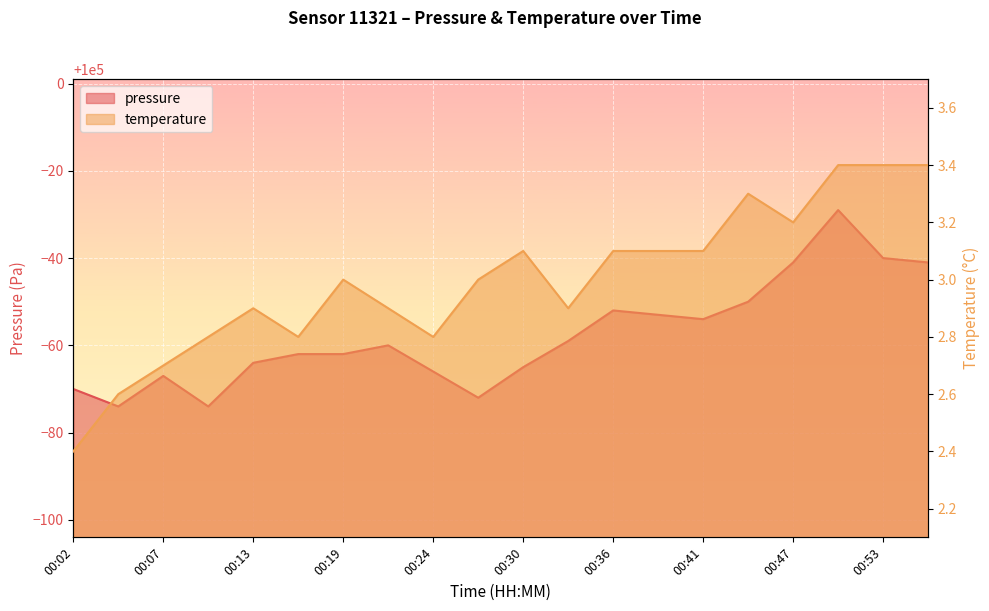

What are all the series names shown in the legend?

pressure, temperature